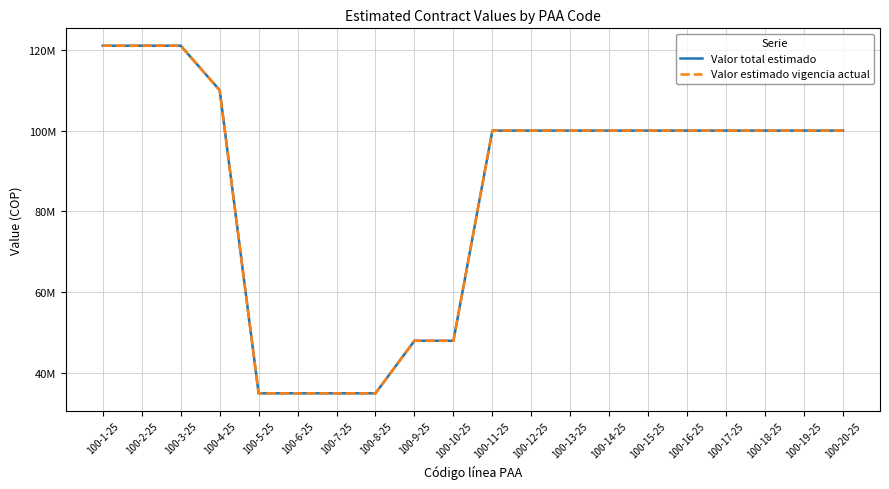

What is the difference between the maximum and minimum values in the Valor estimado vigencia actual series?

86000000